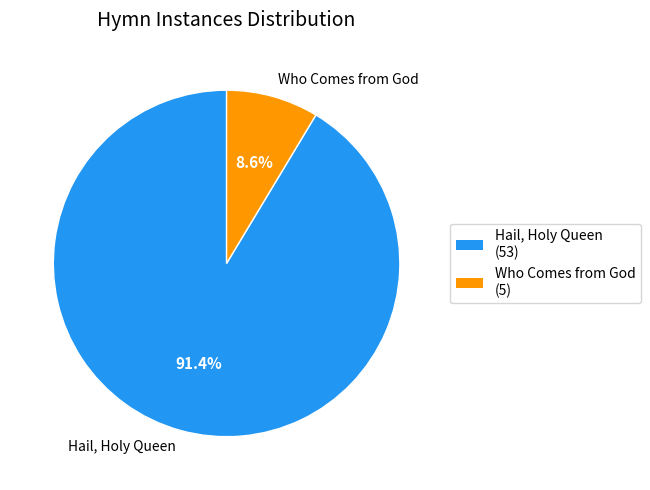

Do Who Comes from God and Hail, Holy Queen together represent more than half of the pie?

Yes